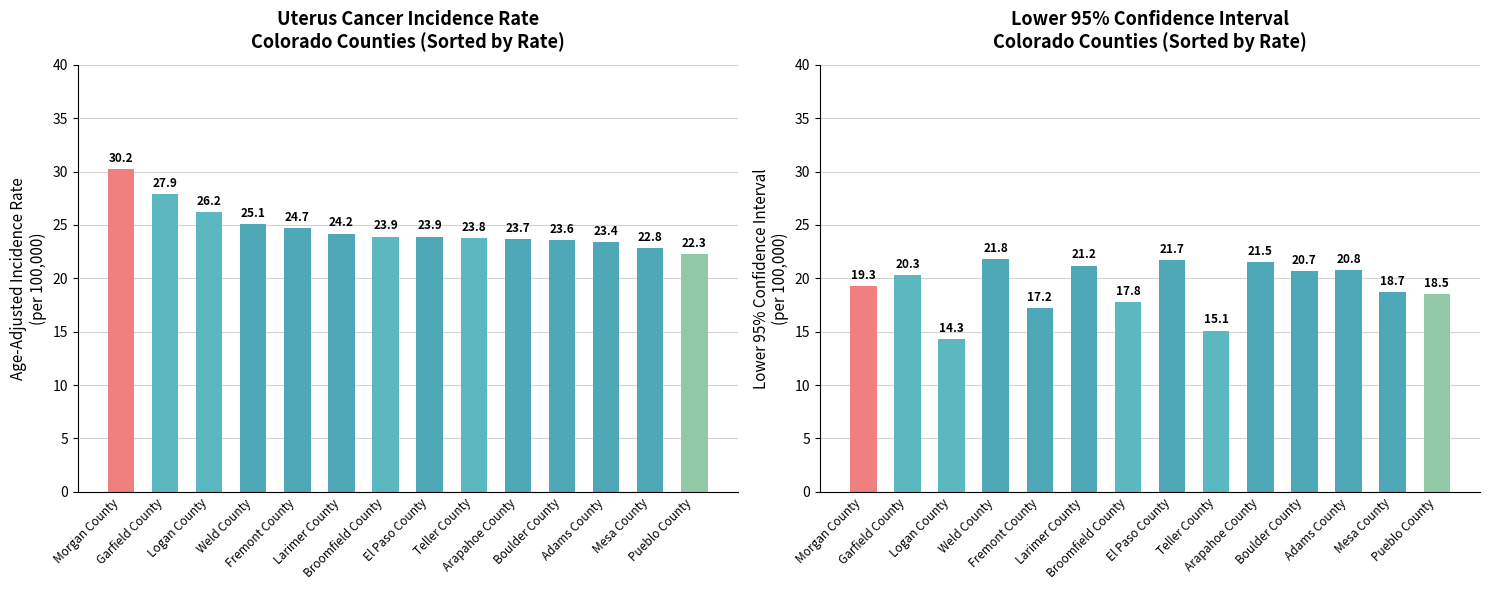

What is the maximum value for Lower 95% CI?

21.8